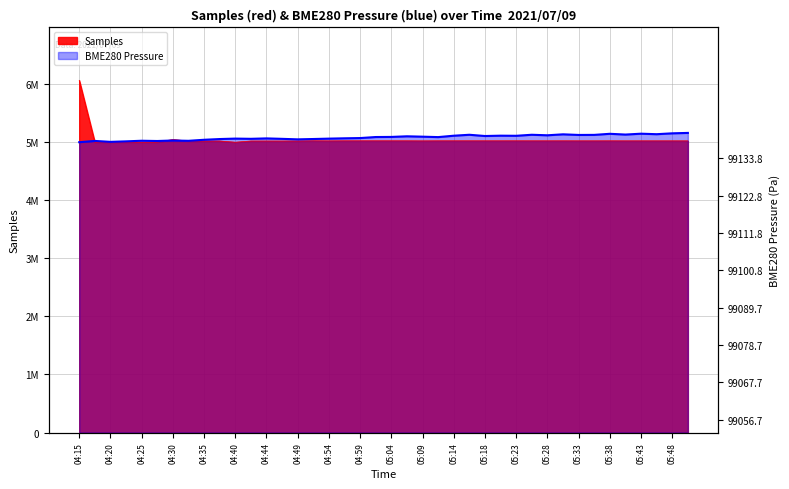

How many lines are shown in the chart?

2